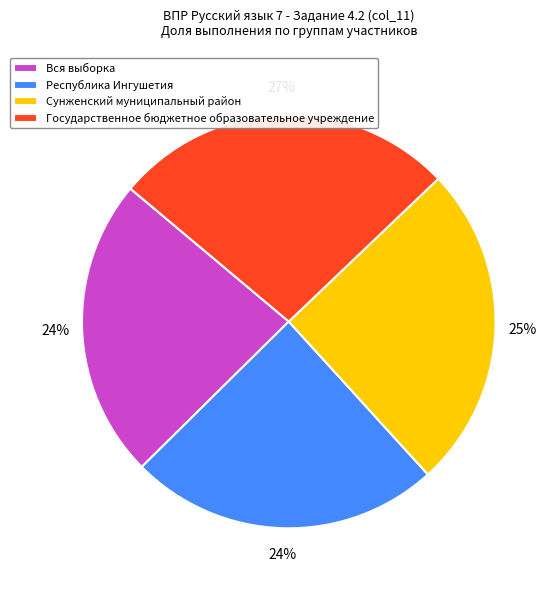

Which category has the biggest portion of the pie?

Государственное бюджетное образовательное учреждение